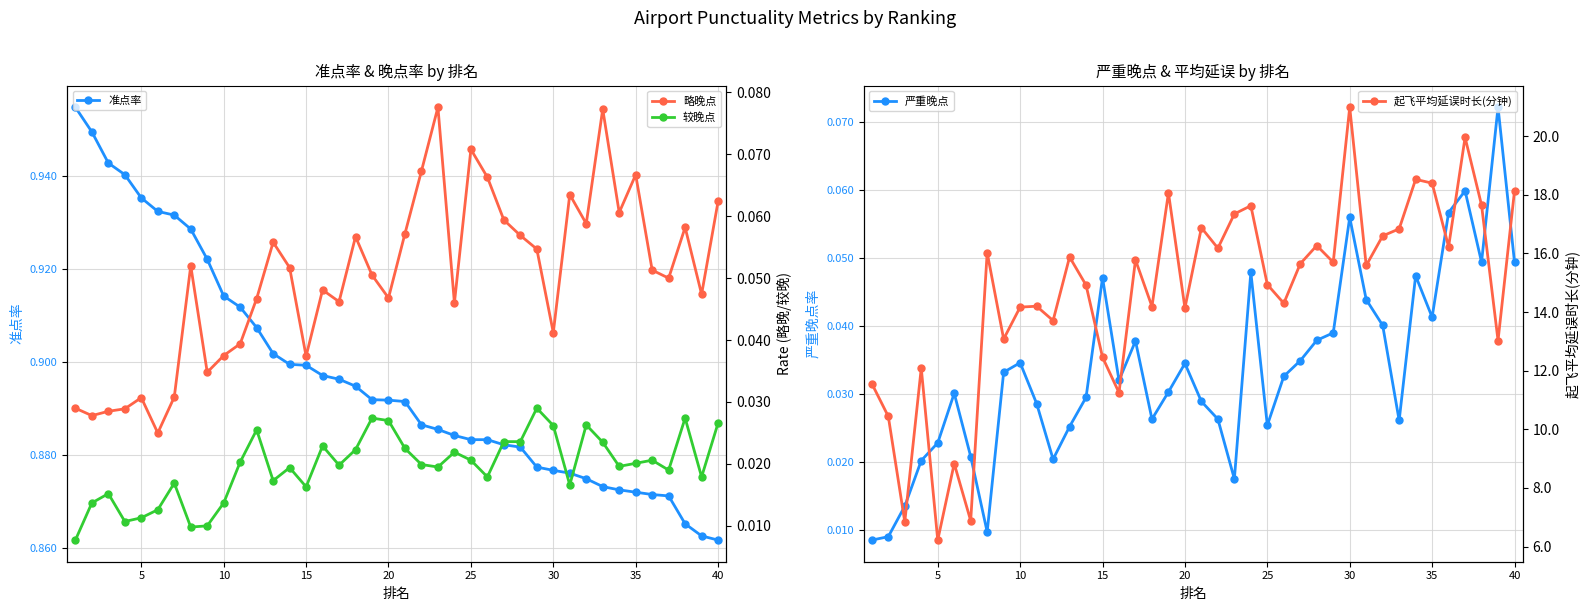

The value of 准点率 at 15 is 1.3. True or false?

False